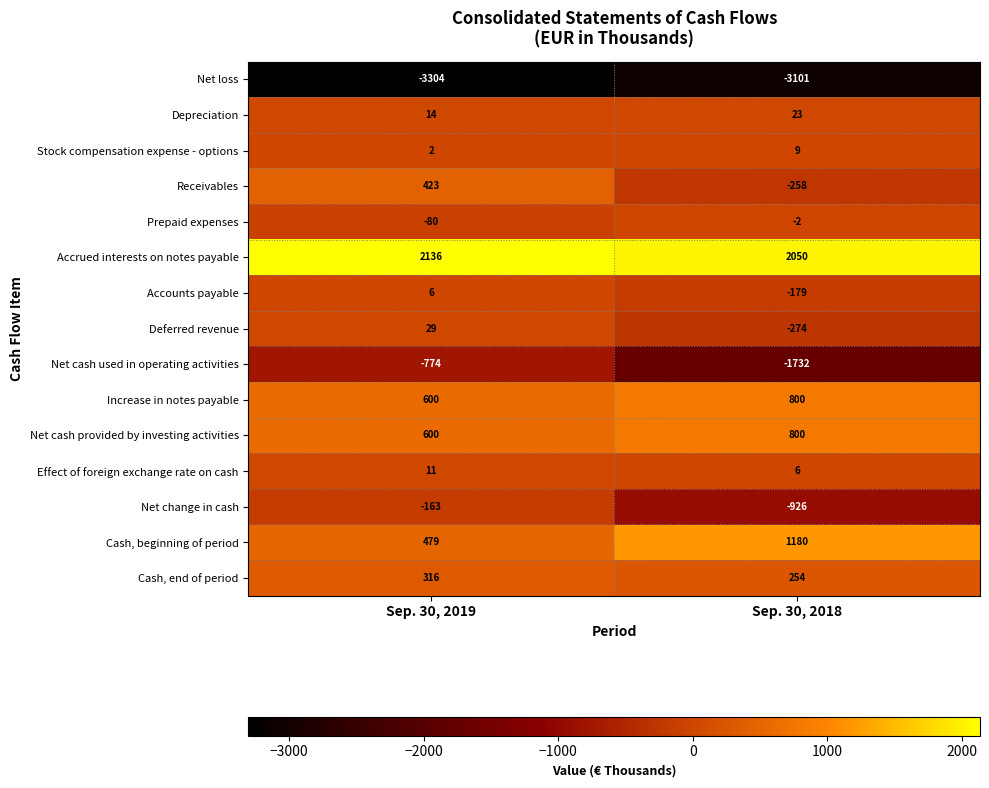

At how many categories does at least one series exceed 1697?

2